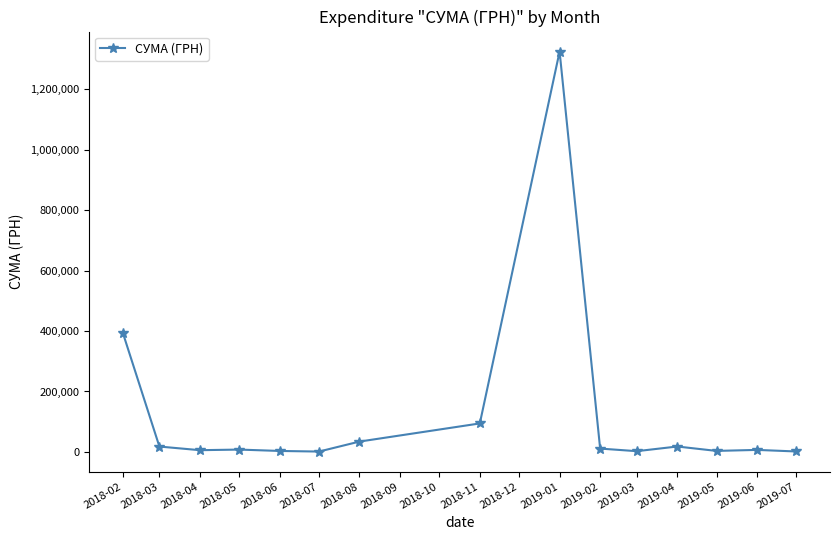

What is the difference between the maximum and second lowest values?

1322856.5